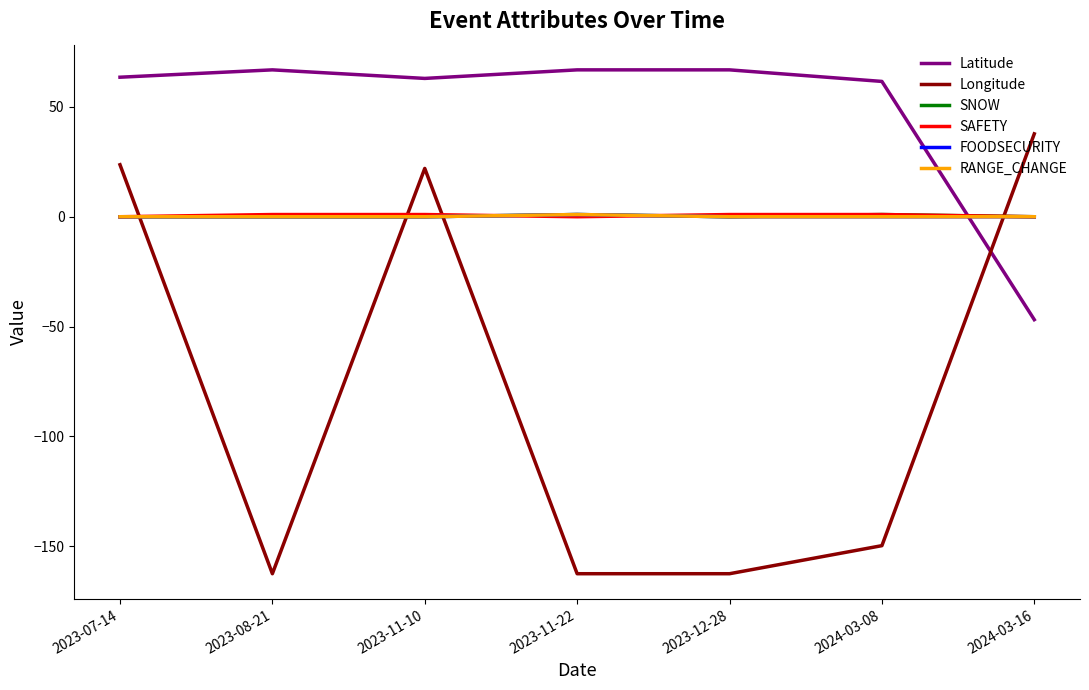

Between 2023-11-22 and 2024-03-08, which series saw the biggest shift?

Longitude